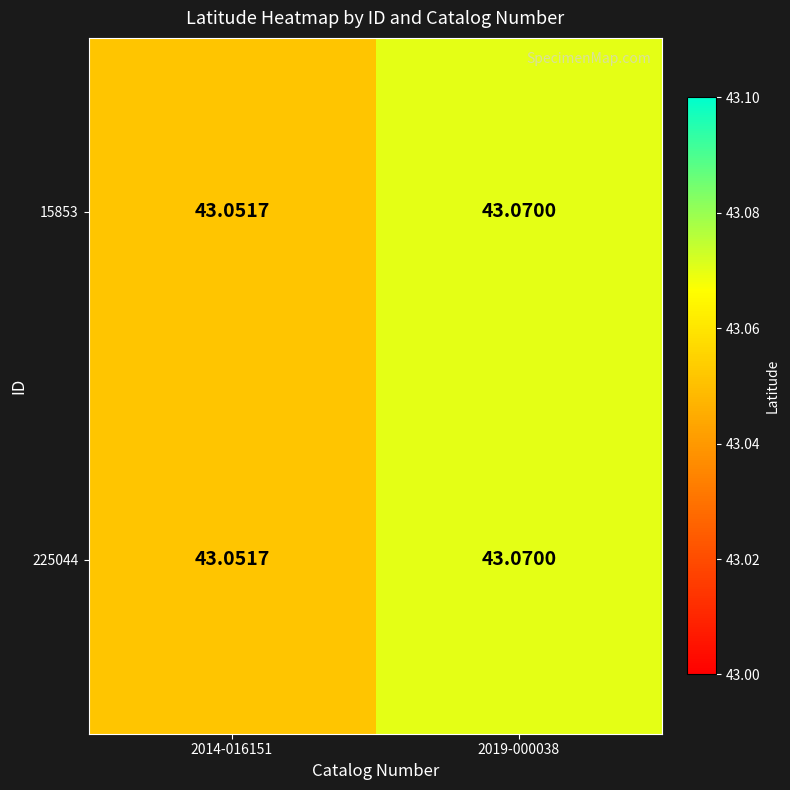

Is the value of 15853 at 2019-000038 greater than the value of 225044 at 2014-016151?

Yes